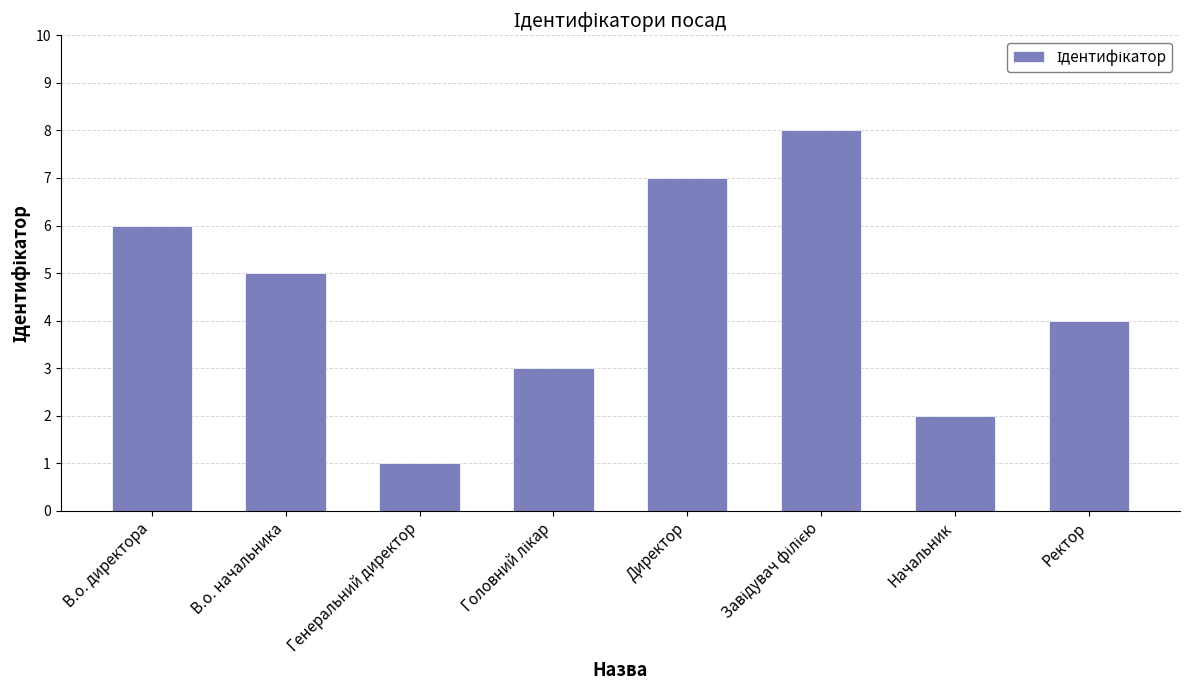

Is it true that the value at Начальник is 2?

True